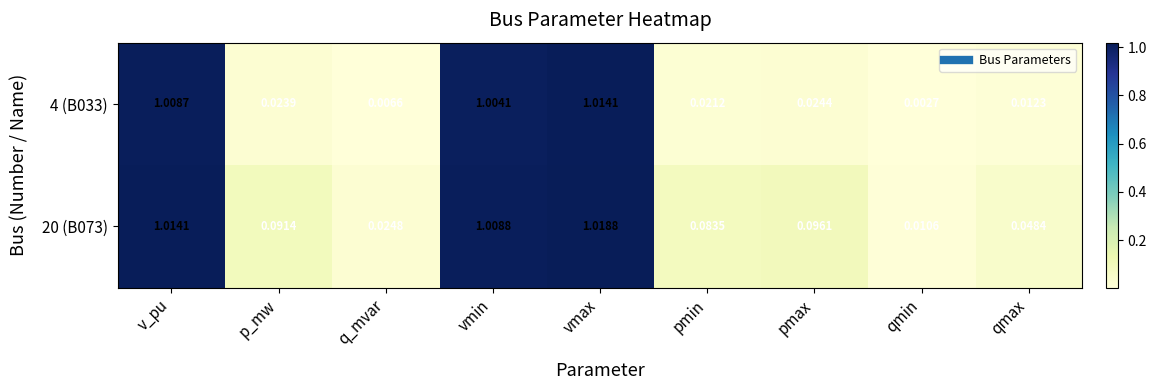

Which series has the largest total across all categories?

20 (B073)